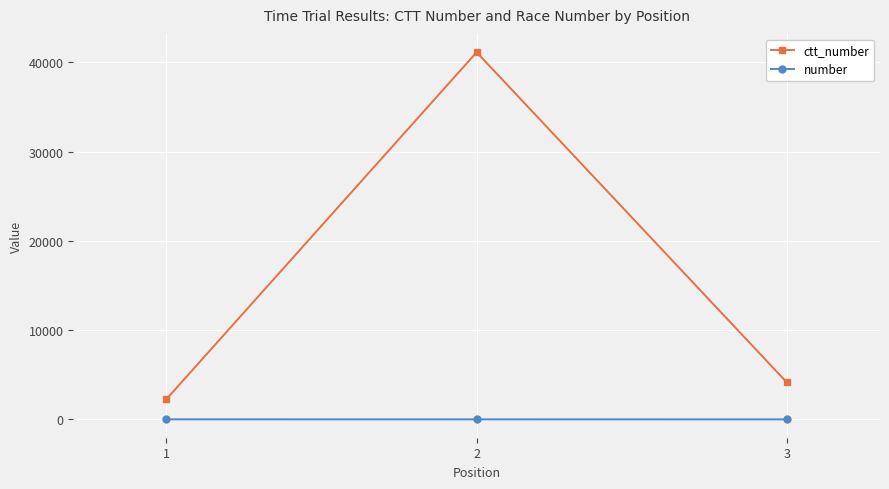

What is the average value of the ctt_number series?

15840